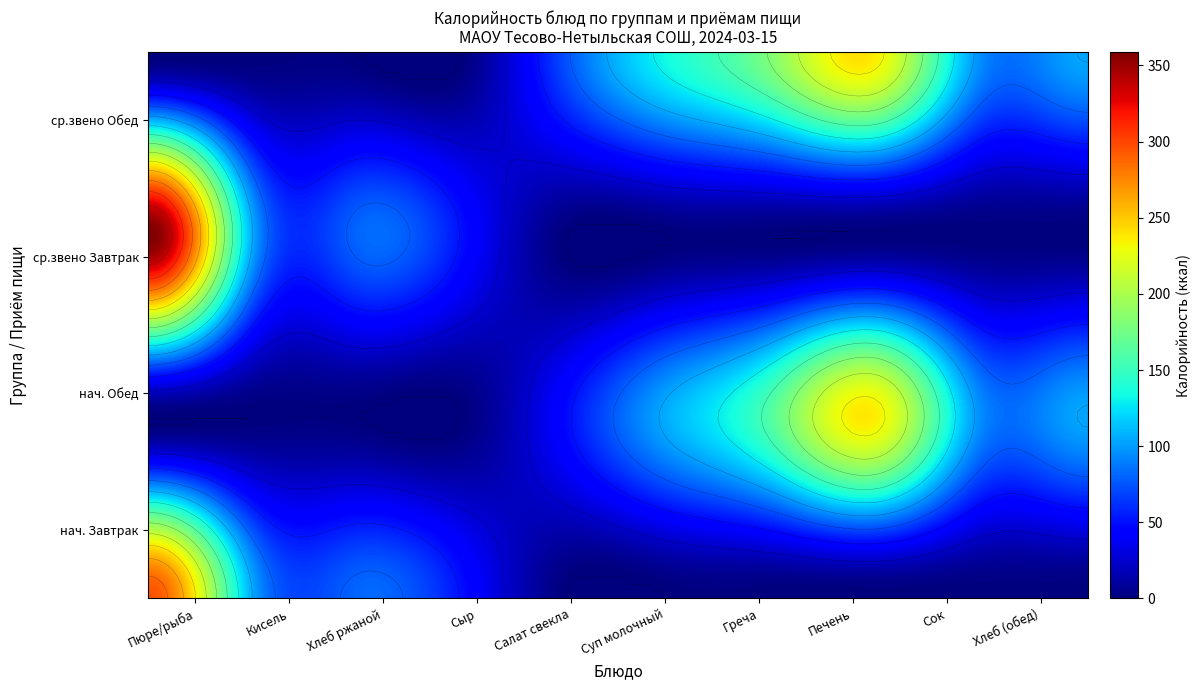

Reading left to right, extract all data points from this chart.

Пюре кртофельное с рыбой припущенной (нач.): 0=295.0	1=0.0	2=0.0	3=0.0
Кисель (нач.): 0=102.0	1=0.0	2=0.0	3=0.0
хлеб ржаной завтрак (нач.): 0=81.0	1=0.0	2=0.0	3=0.0
Сыр порционно (нач.): 0=50.0	1=0.0	2=0.0	3=0.0
Салат из свеклы отварной (нач.): 0=0.0	1=47.8	2=0.0	3=0.0
Суп молочный с рисом (нач.): 0=0.0	1=108.0	2=0.0	3=0.0
Греча отварная (нач.): 0=0.0	1=165.0	2=0.0	3=0.0
Печень тушеная в соусе (нач.): 0=0.0	1=235.0	2=0.0	3=0.0
Сок натуральный (нач.): 0=0.0	1=94.2	2=0.0	3=0.0
хлеб ржаной обед (нач.): 0=0.0	1=103.7	2=0.0	3=0.0
Пюре картофельное с рыбой припущенной (ср.звено): 0=0.0	1=0.0	2=359.0	3=0.0
Кисель (ср.звено): 0=0.0	1=0.0	2=102.0	3=0.0
хлеб ржаной завтрак (ср.звено): 0=0.0	1=0.0	2=81.0	3=0.0
Сыр порционно (ср.звено): 0=0.0	1=0.0	2=50.0	3=0.0
Салат из свеклы отварной (ср.звено): 0=0.0	1=0.0	2=0.0	3=73.8
Суп молочный с рисом (ср.звено): 0=0.0	1=0.0	2=0.0	3=135.8
Греча отварная (ср.звено): 0=0.0	1=0.0	2=0.0	3=185.0
Печень тушеная в соусе (ср.звено): 0=0.0	1=0.0	2=0.0	3=235.0
Сок натуральный (ср.звено): 0=0.0	1=0.0	2=0.0	3=94.2
хлеб ржаной обед (ср.звено): 0=0.0	1=0.0	2=0.0	3=103.7